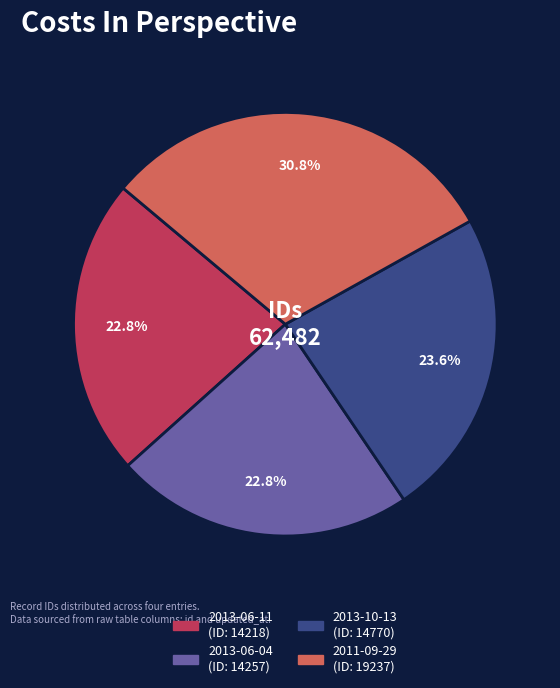

What is the ratio of the value at 2013-06-04 to the value at 2013-10-13?

1.0